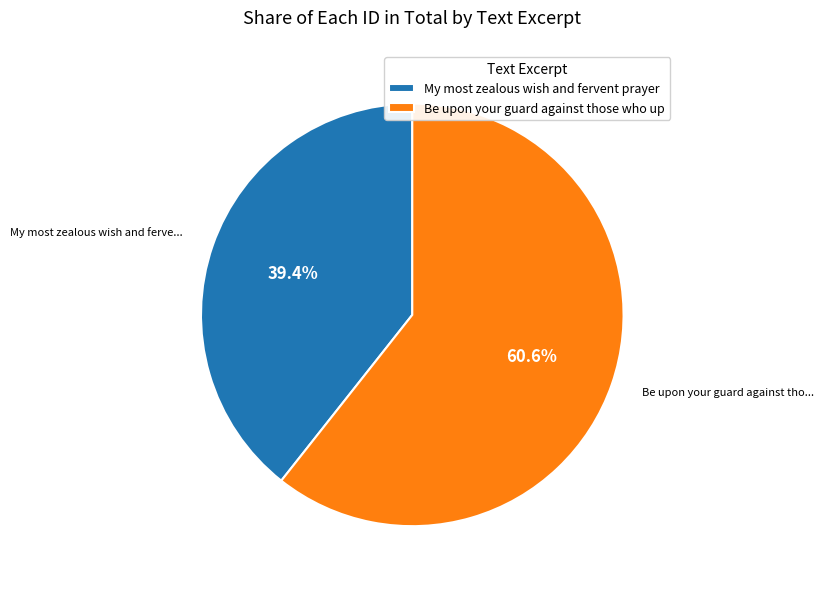

What is the majority slice?

Be upon your guard against those who up